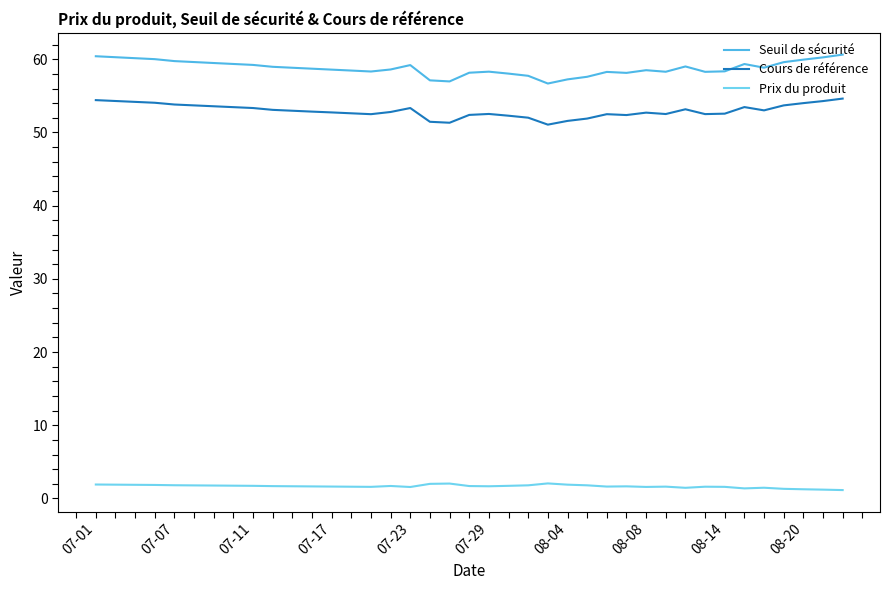

What is the difference between the maximum and minimum values in the Cours de référence series?

3.6